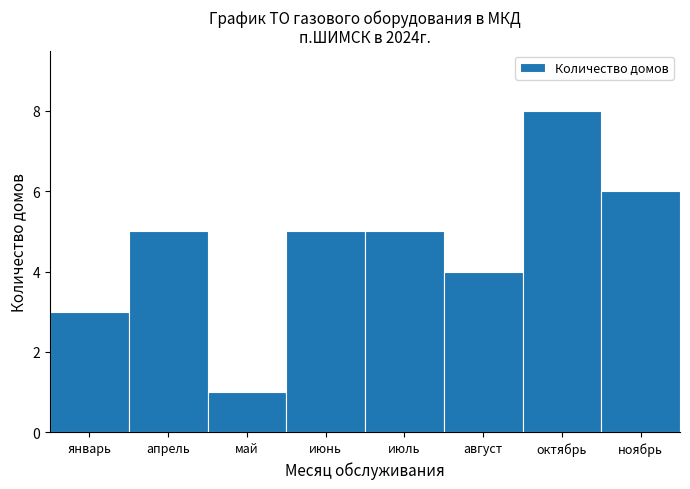

Reading left to right, list all the values displayed in this chart.

январь=3	апрель=5	май=1	июнь=5	июль=5	август=4	октябрь=8	ноябрь=6